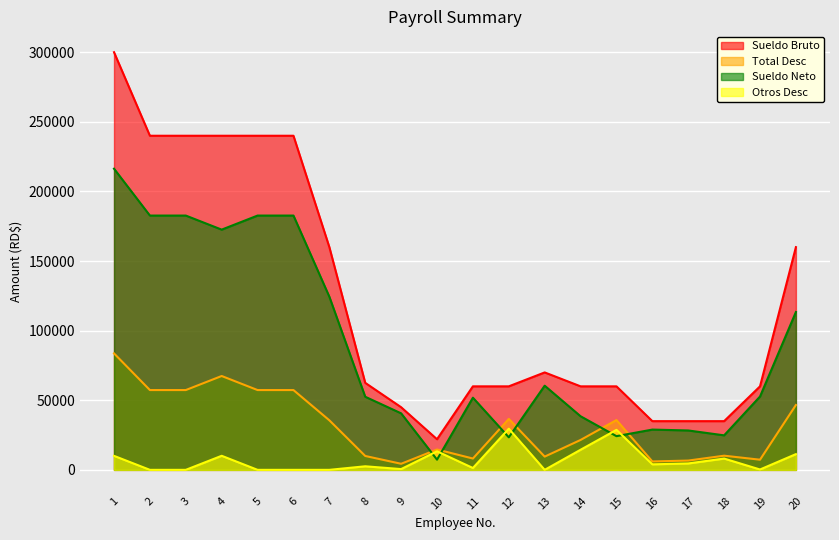

At how many categories does at least one series exceed 129186?

8